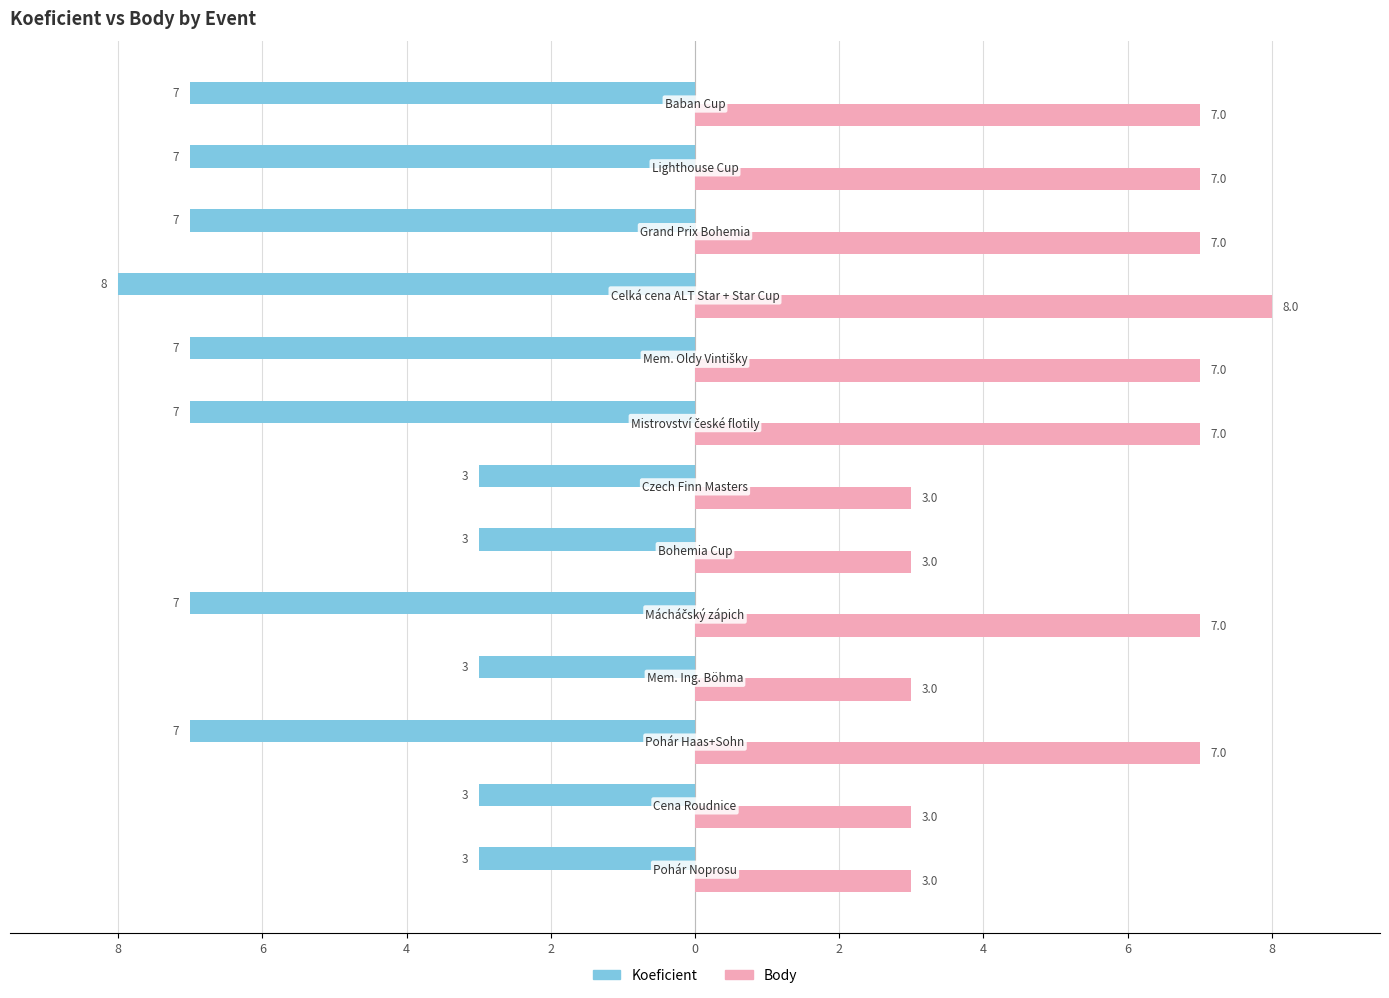

What are all the series names shown in the legend?

Koeficient, Body